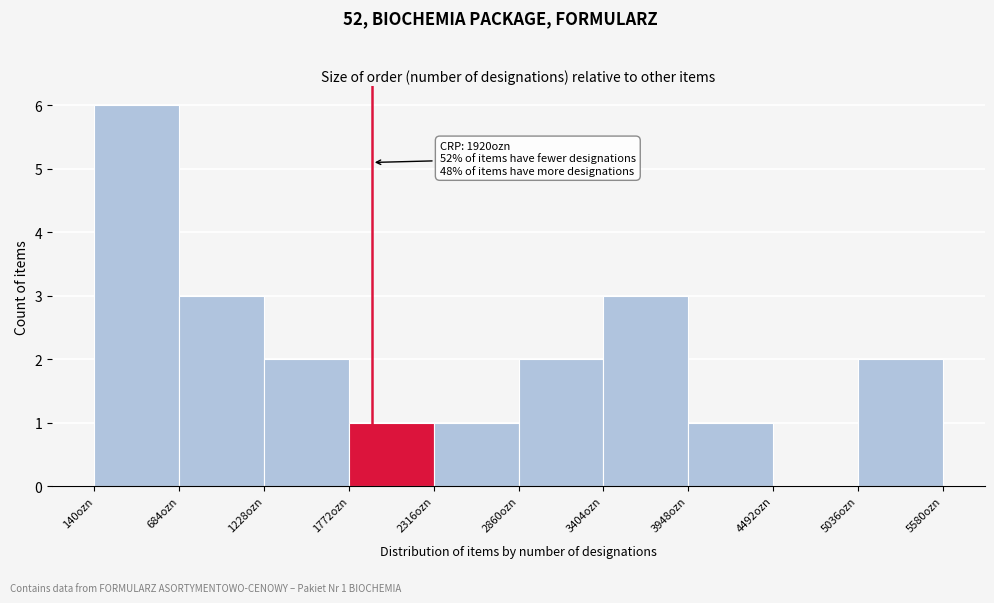

Which range on the x-axis has the tallest bar?

100 to 700